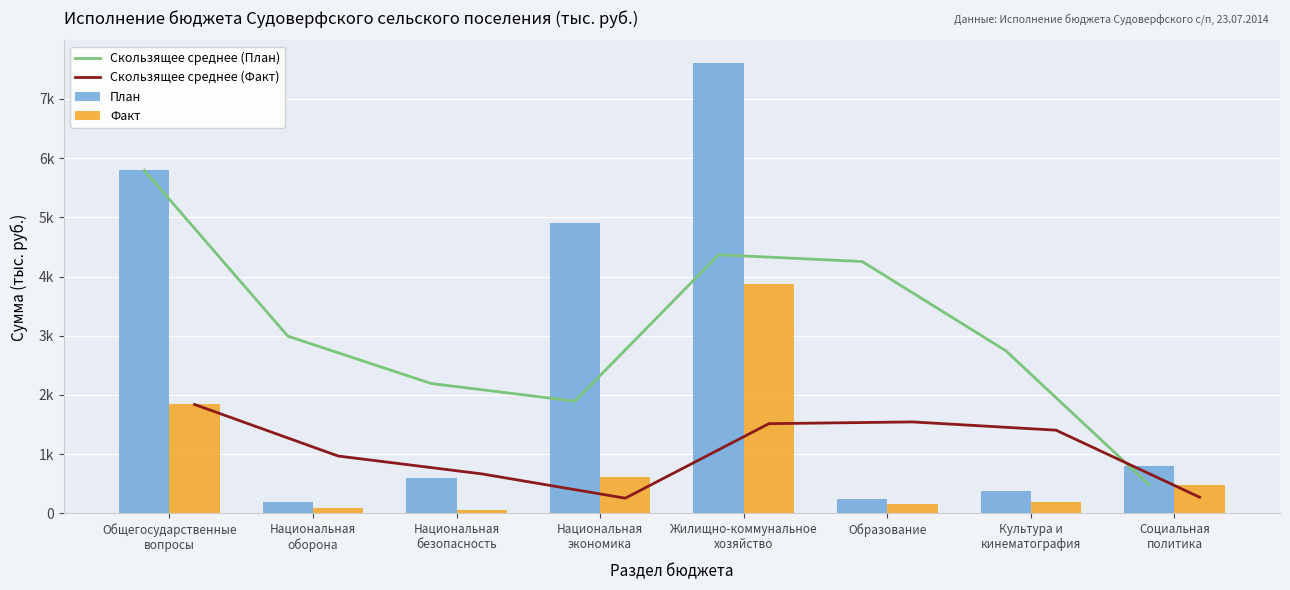

What position from the left is Социальная
политика?

8